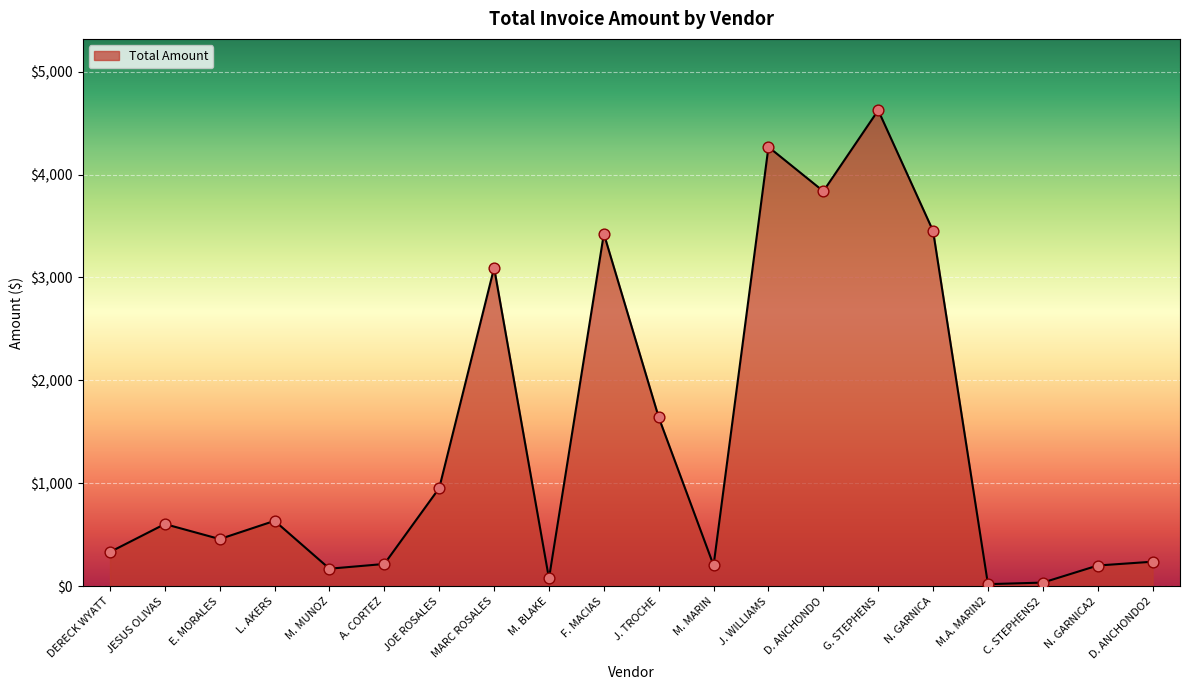

What is the change in value from JOE ROSALES to J. WILLIAMS?

+3315.0